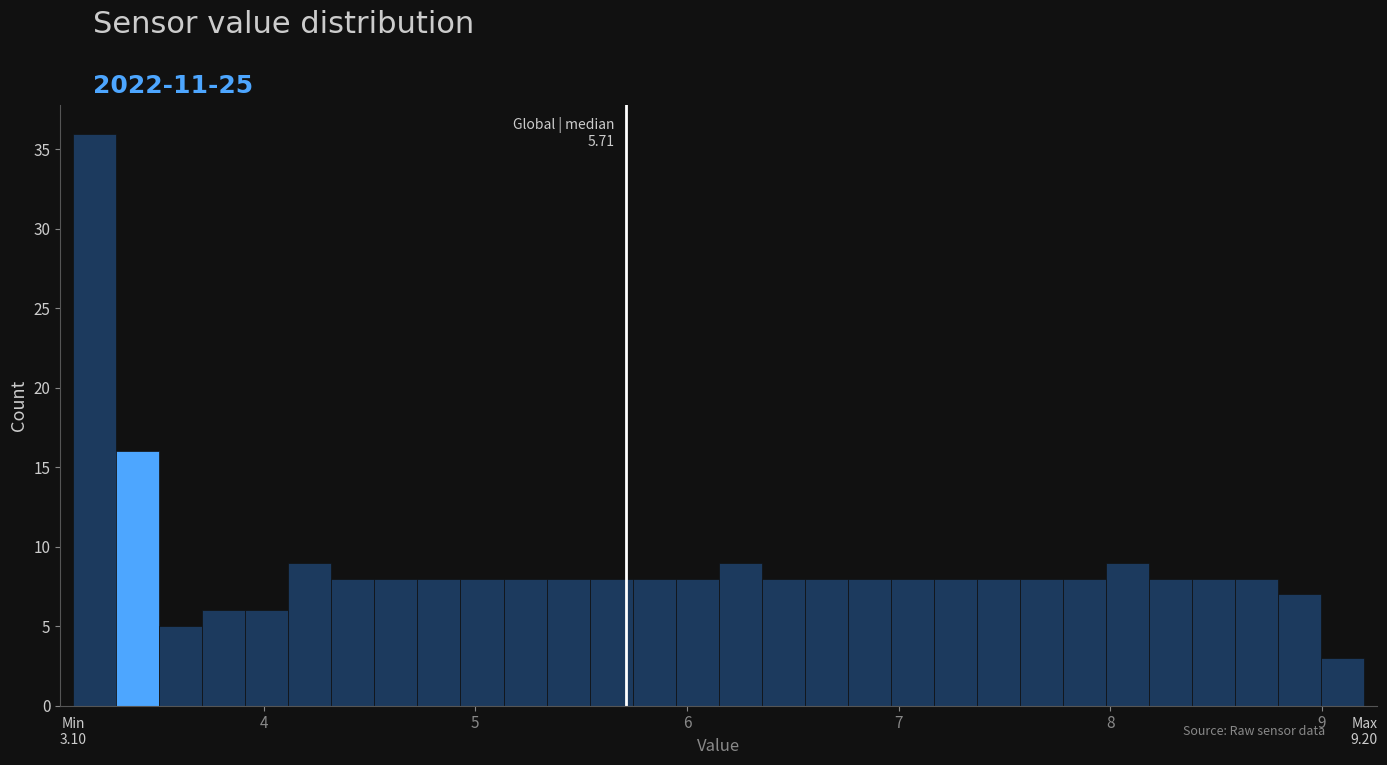

Around what value on the x-axis is the tallest bar? Give the approximate position of its centre, as read against the axis.

3.2